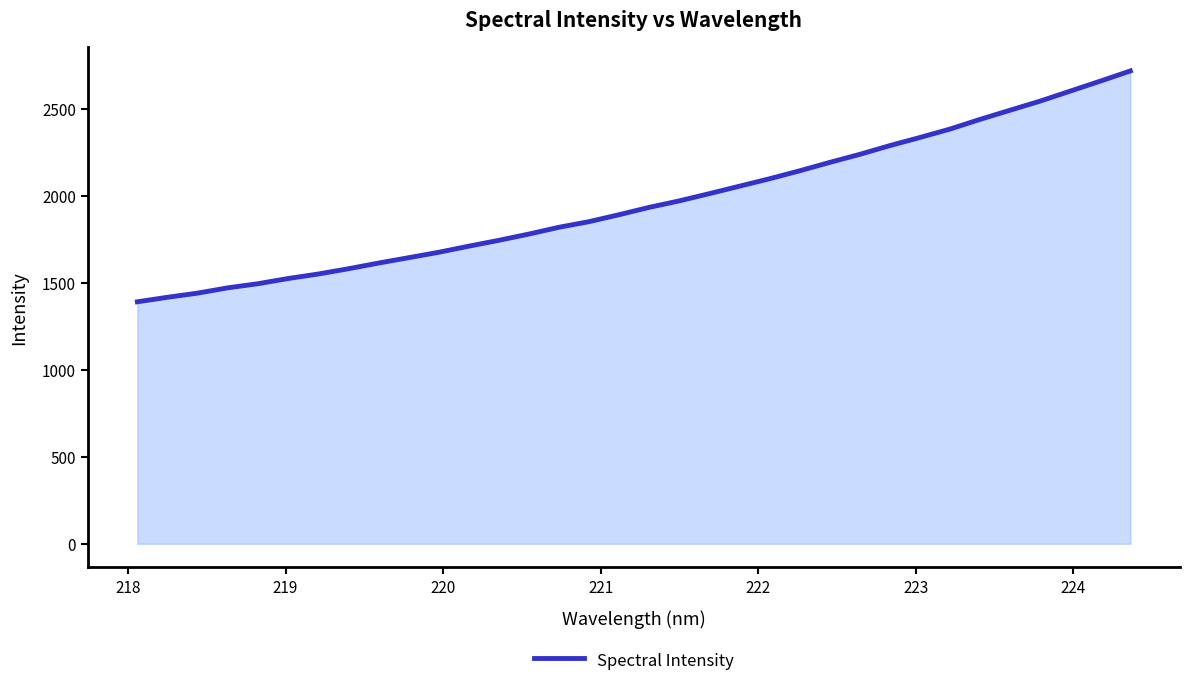

What is the minimum value shown in the chart?

1389.9